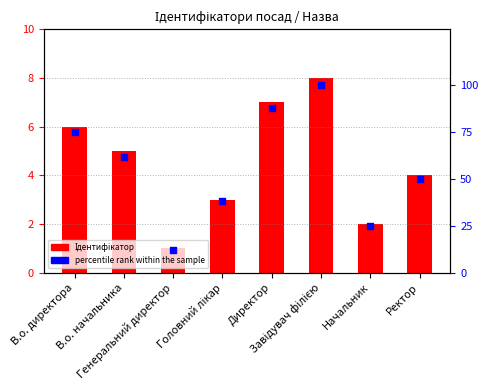

What is the total value across all series at В.о. начальника?

67